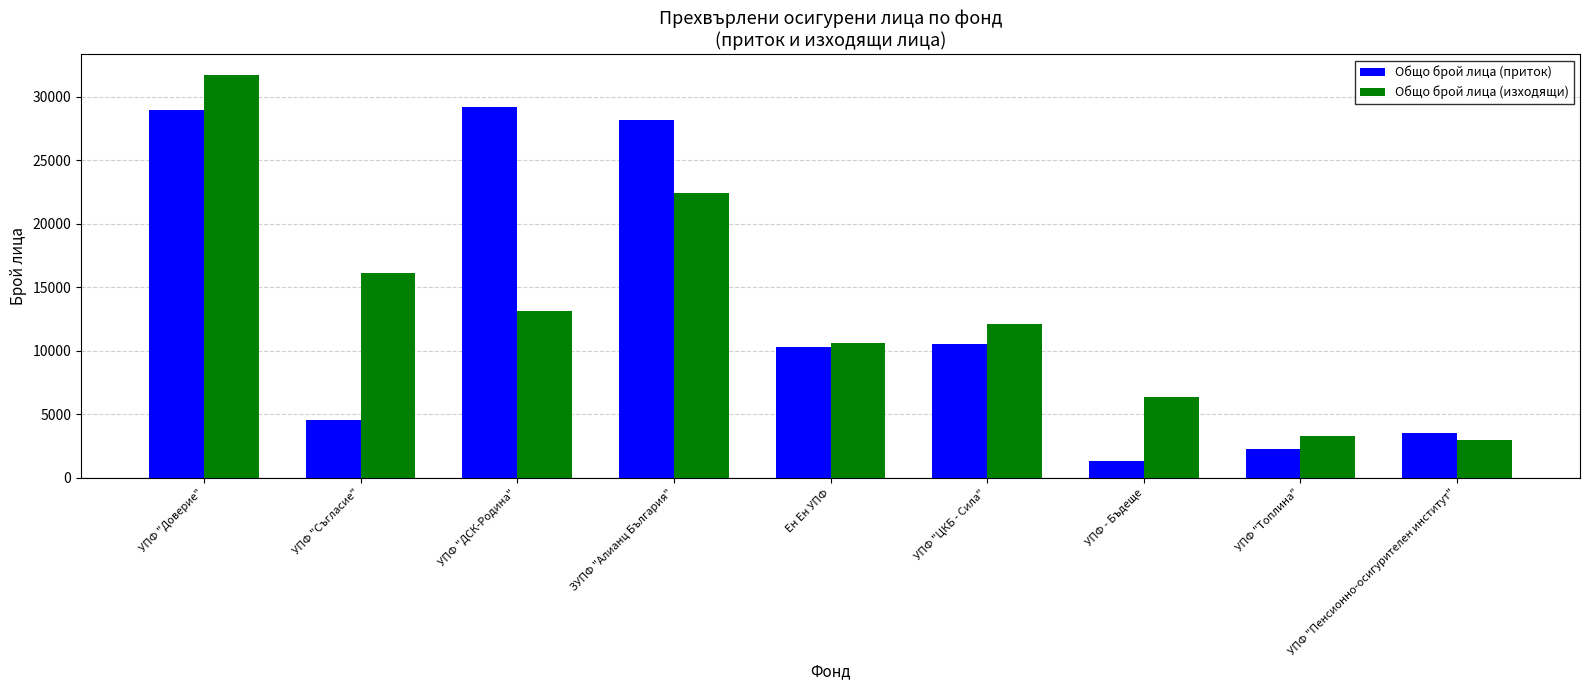

What position from the right is УПФ "Доверие"?

9